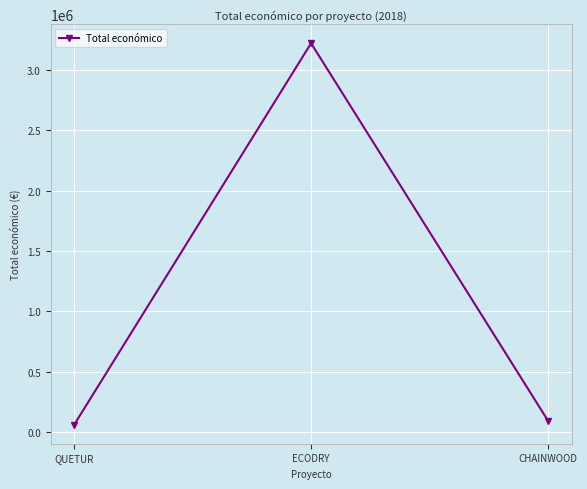

What is the difference between the maximum and minimum values?

3163436